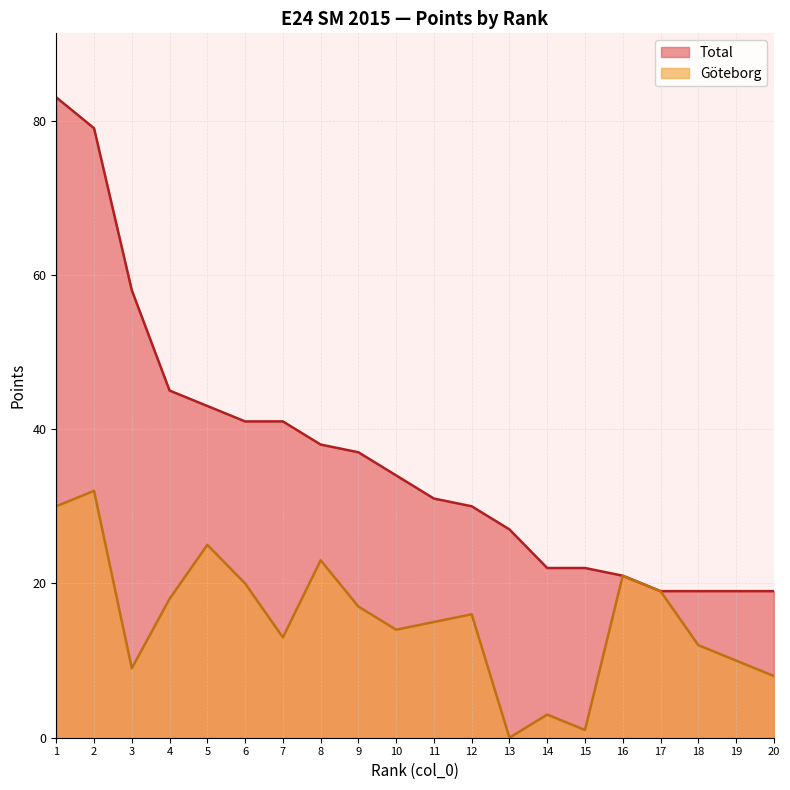

At which category is the sum across all series the highest?

1